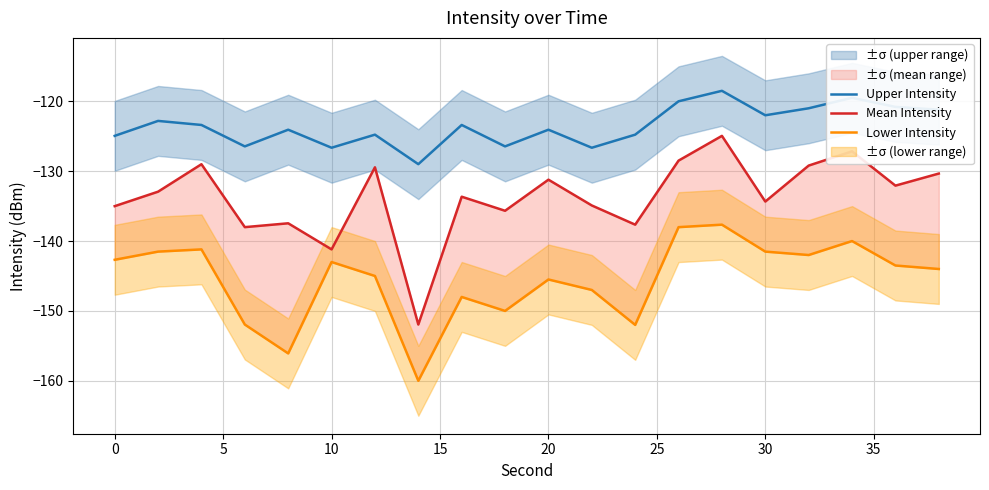

What is the minimum value for Upper Intensity?

-129.0